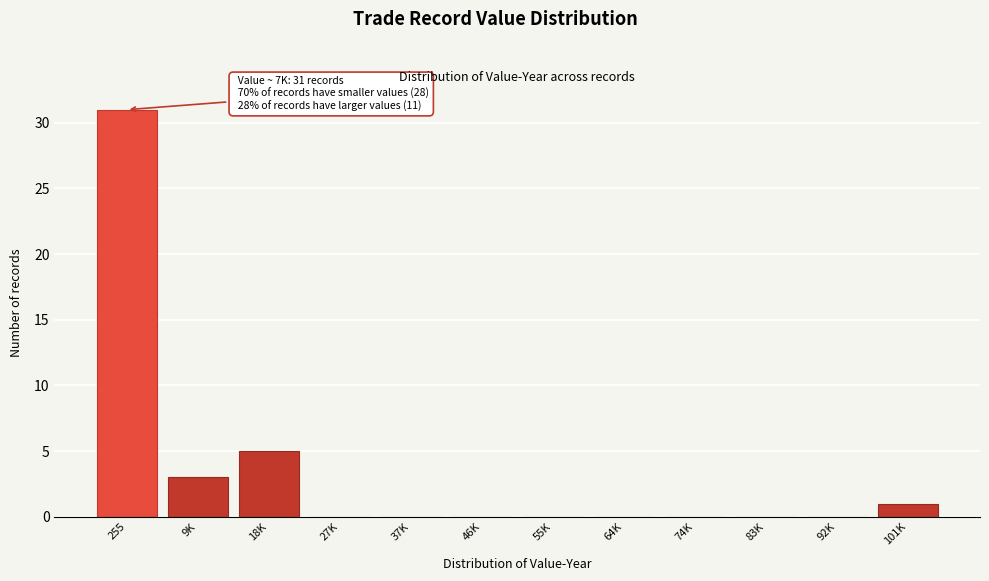

Reading left to right, extract all data points from this chart.

255=31	9K=3	18K=5	27K=0	37K=0	46K=0	55K=0	64K=0	74K=0	83K=0	92K=0	101K=1